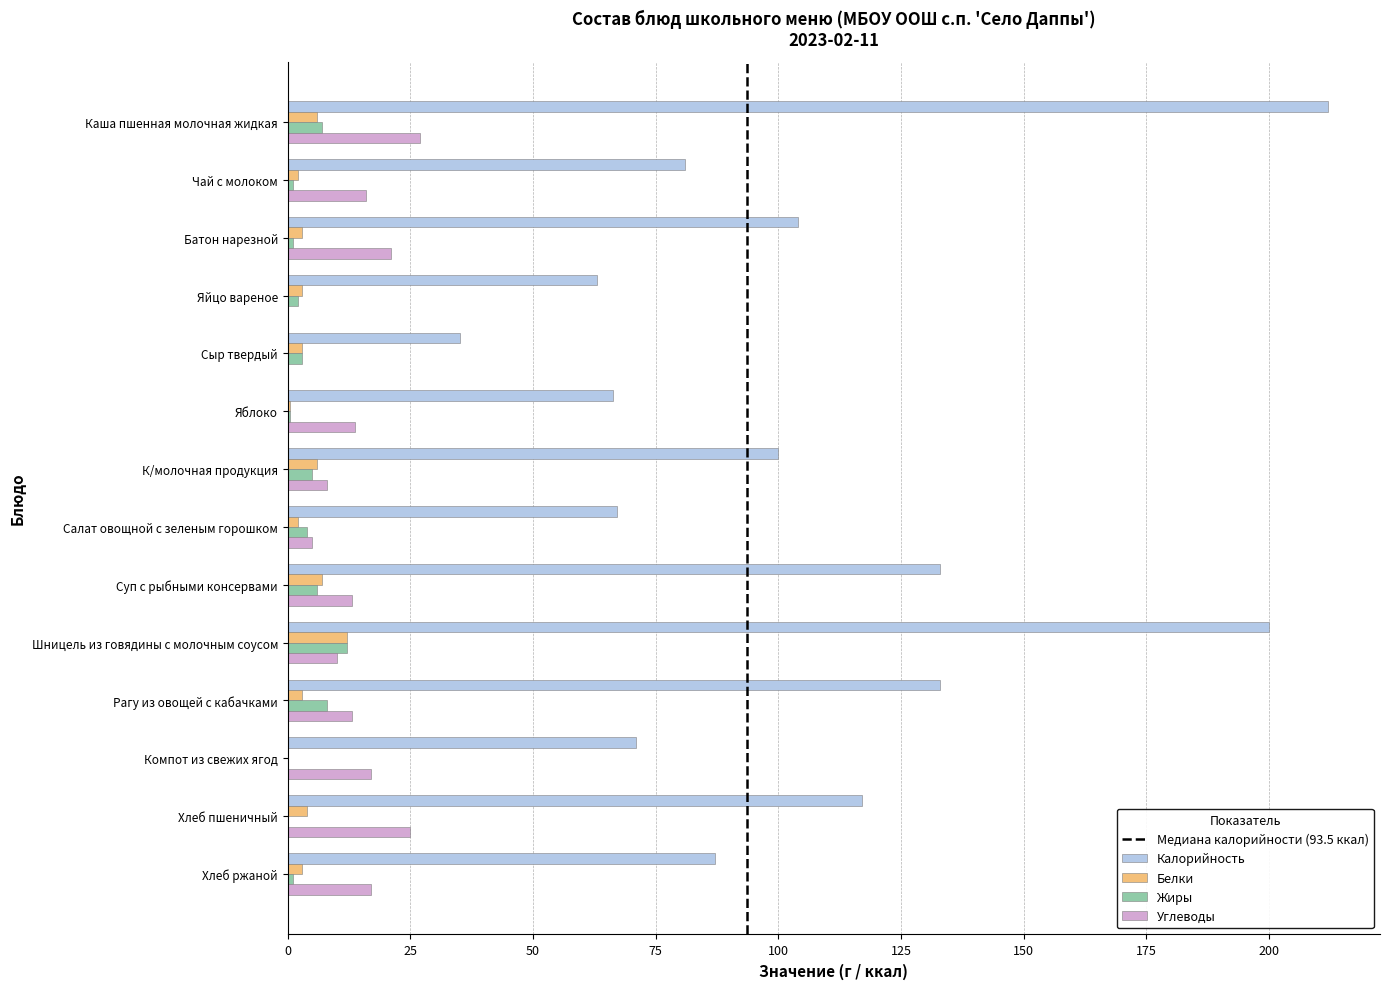

Which series changed the most between Сыр твердый and Яблоко?

Калорийность